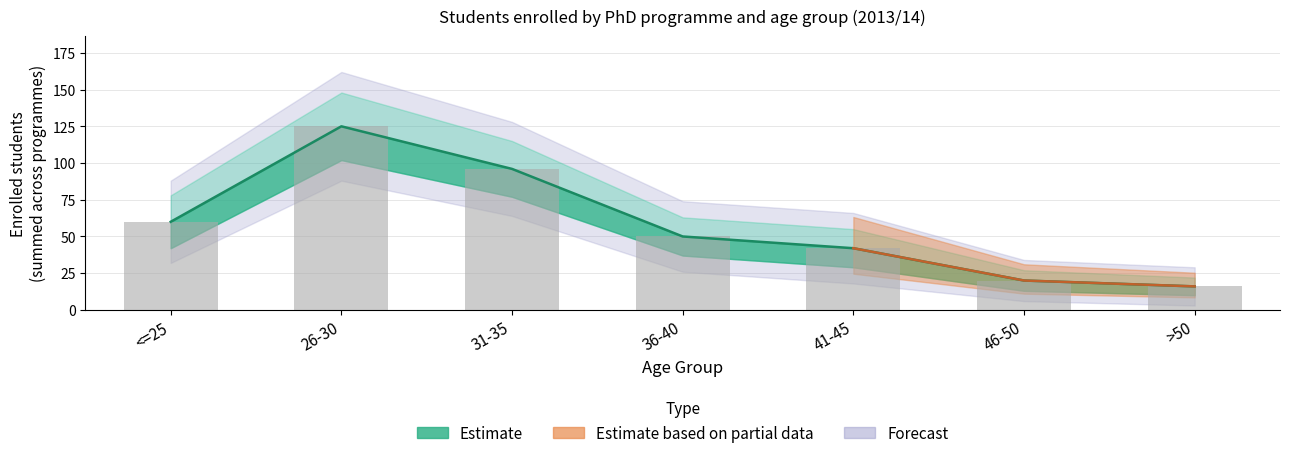

What is the average value?

58